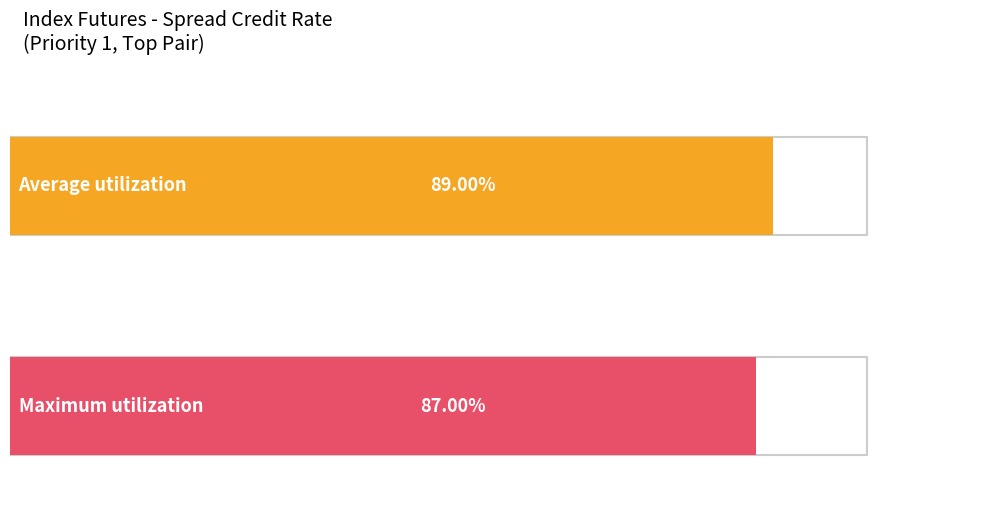

At 5, list the series in order from largest to smallest.

Average utilization, Maximum utilization